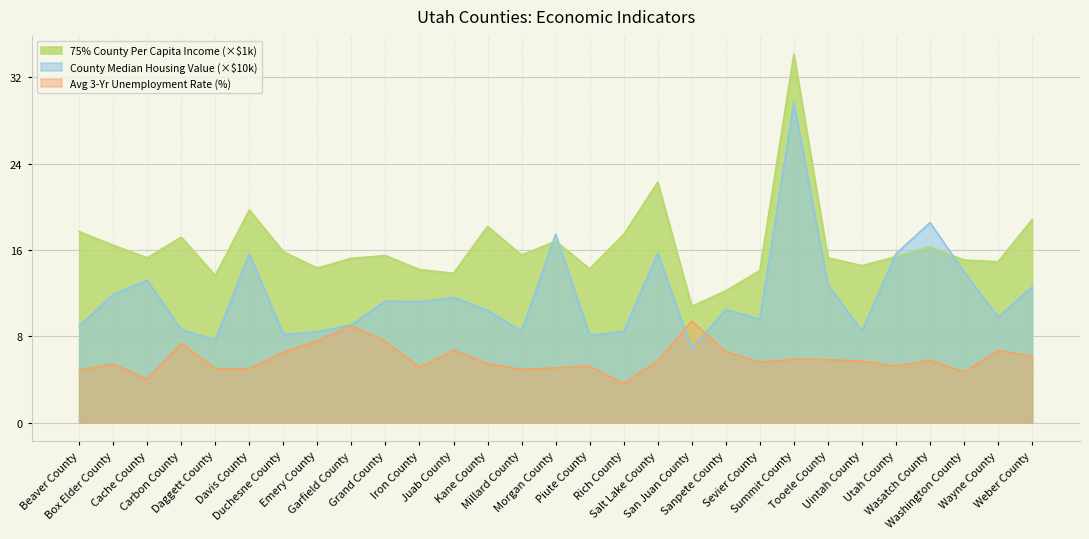

Reading left to right, extract all data points from this chart.

75% County Per Capita Income: 17.7	16.4	15.3	17.2	13.6	19.7	15.8	14.3	15.2	15.5	14.2	13.8	18.2	15.5	16.8	14.3	17.4	22.3	10.8	12.2	14.1	34.1	15.3	14.5	15.4	16.3	15.1	14.9	18.8
County Median Housing Value: 8.9	11.9	13.2	8.6	7.6	15.6	8.2	8.4	9.1	11.3	11.2	11.6	10.4	8.5	17.4	8.1	8.4	15.7	6.8	10.5	9.6	29.6	12.8	8.5	15.6	18.5	14.0	9.8	12.6
Avg 3-Year Unemployment Rate: 4.9	5.4	4.0	7.3	5.0	5.0	6.5	7.6	9.0	7.5	5.1	6.7	5.5	4.9	5.1	5.2	3.6	5.7	9.4	6.6	5.6	5.9	5.8	5.7	5.2	5.8	4.7	6.7	6.2